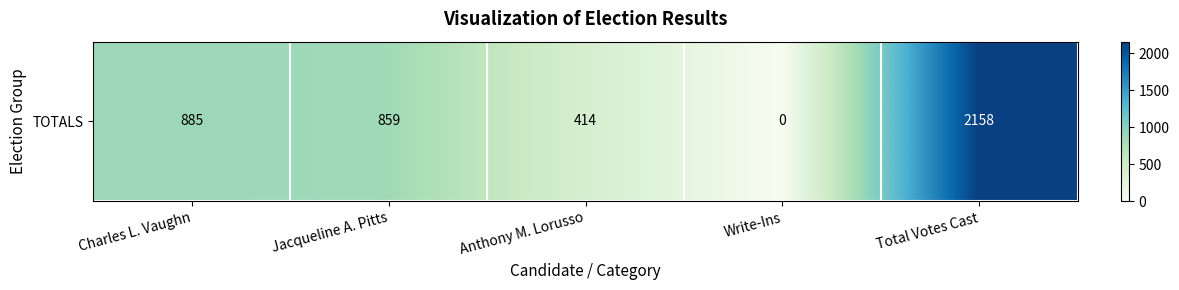

Rank the categories by value from lowest to highest.

Write-Ins, Anthony M. Lorusso, Jacqueline A. Pitts, Charles L. Vaughn, Total Votes Cast